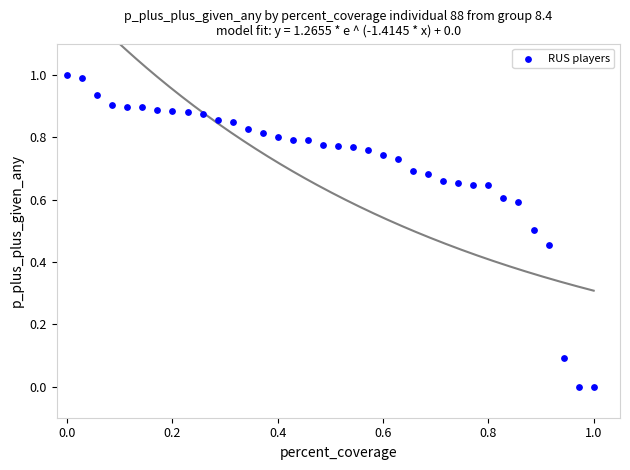

What is the range of Y values (max minus min)?

1.0